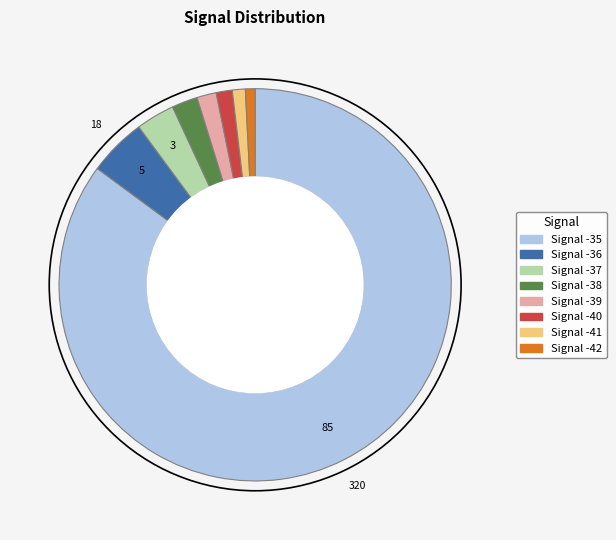

Which has a higher value, Signal -35 or Signal -41?

Signal -35